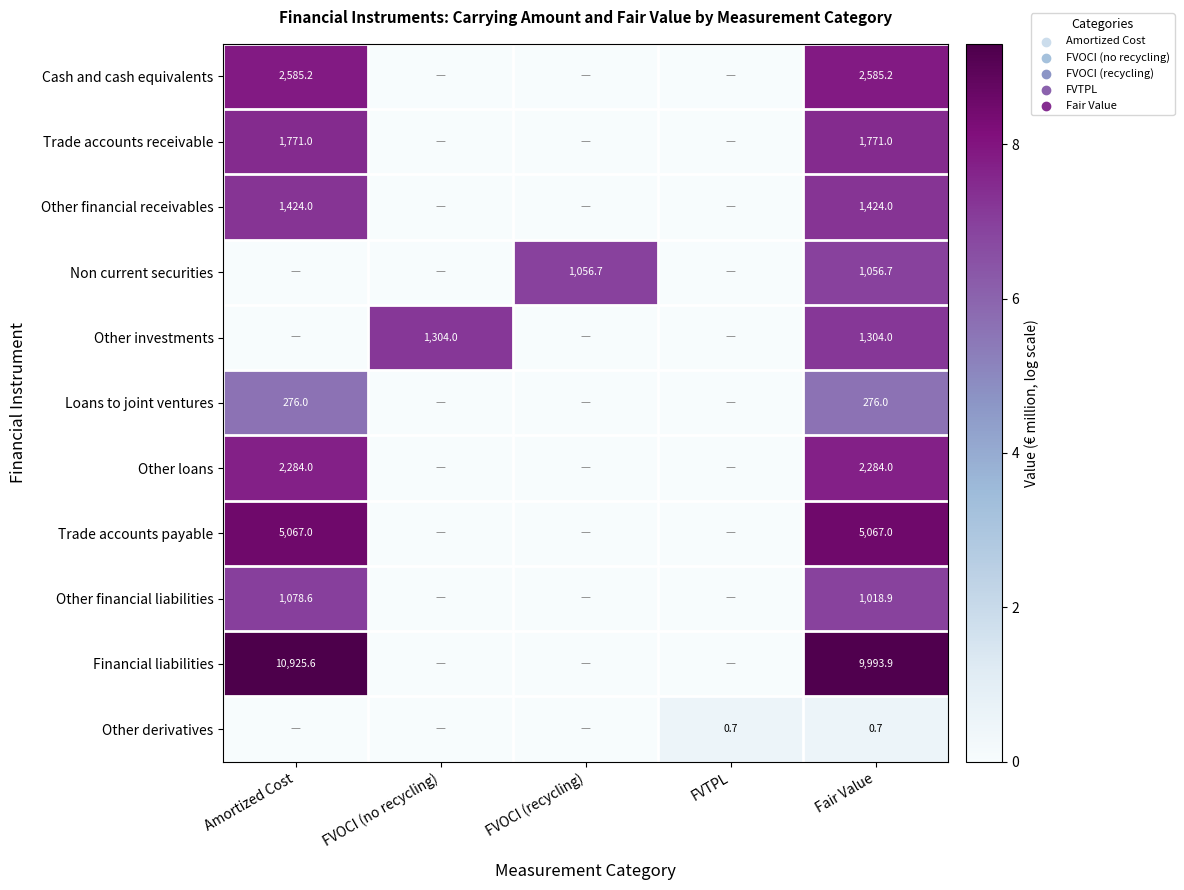

Is it true that Other financial liabilities equals 1018.9 at Fair Value?

True